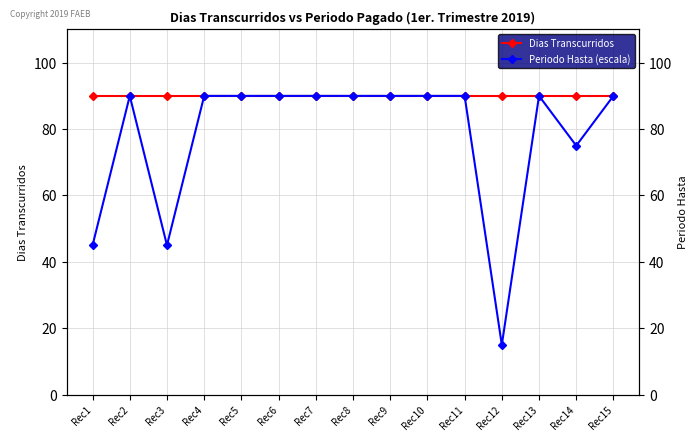

True or false: Dias Transcurridos and Periodo Hasta (escala) intersect in this chart.

False